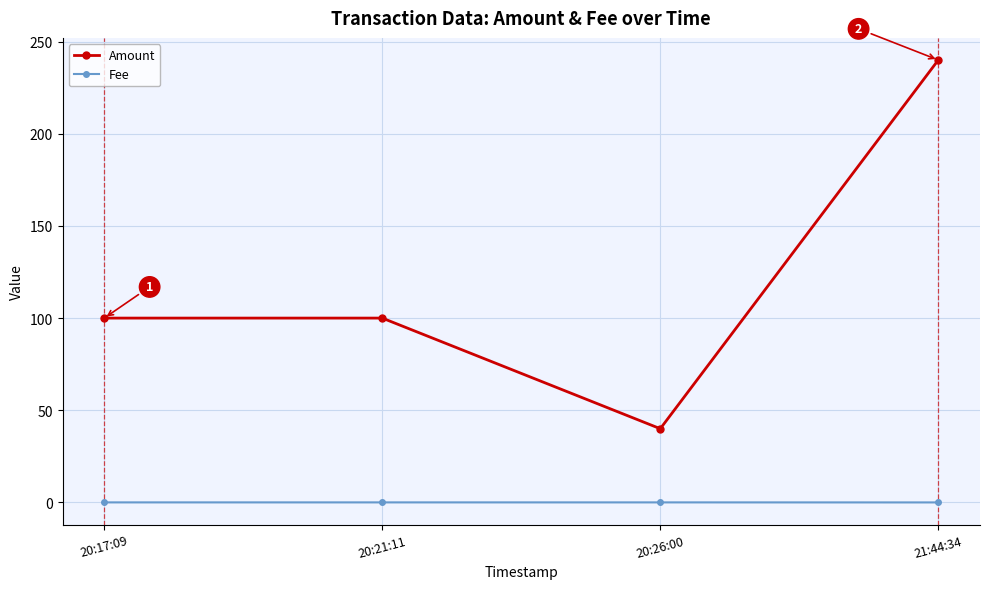

What is the label of the 2nd point from the left?

20:21:11